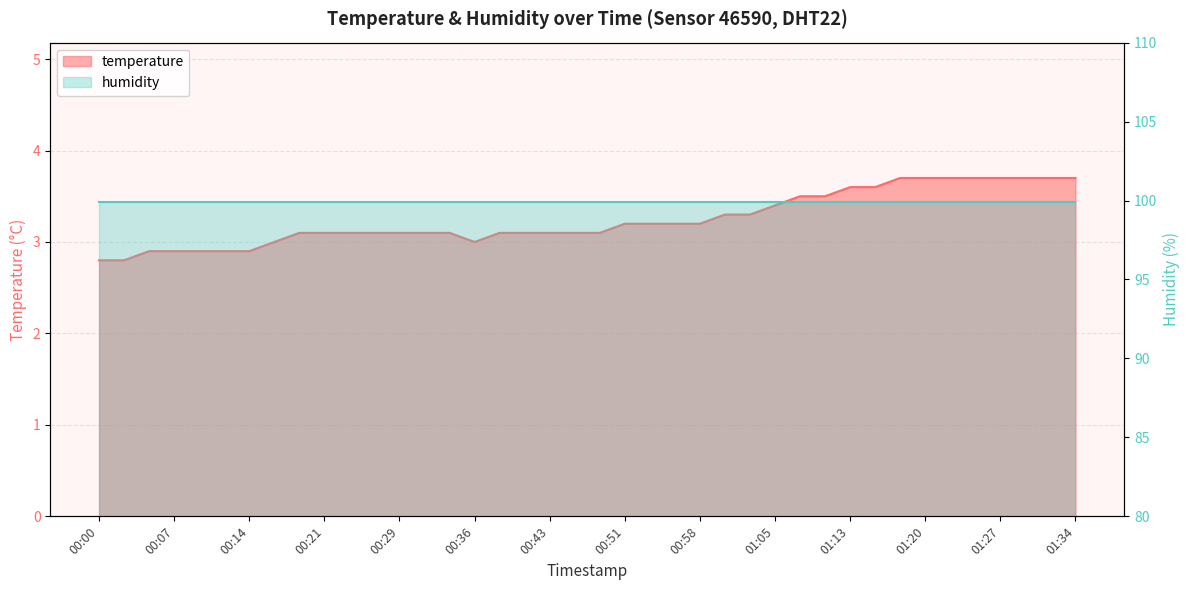

The value at 00:04 is 3.9. True or false?

False